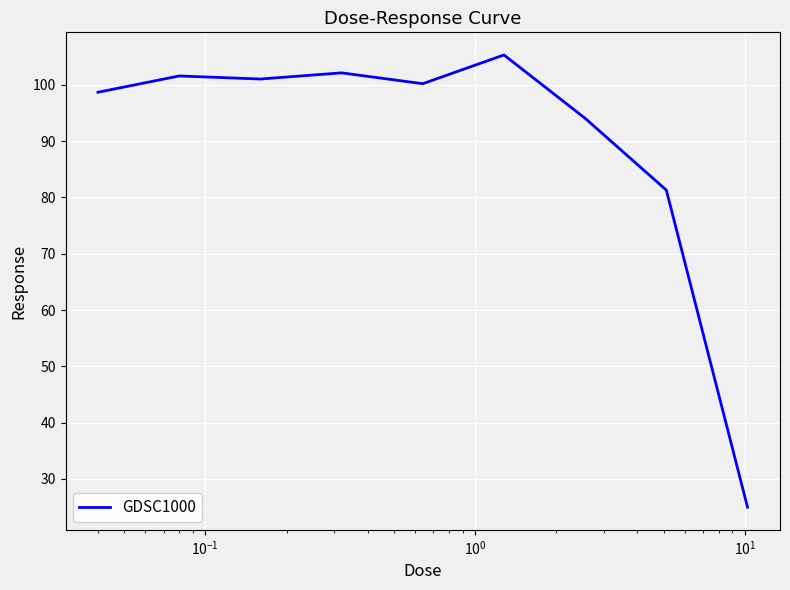

What is the average value?

89.9